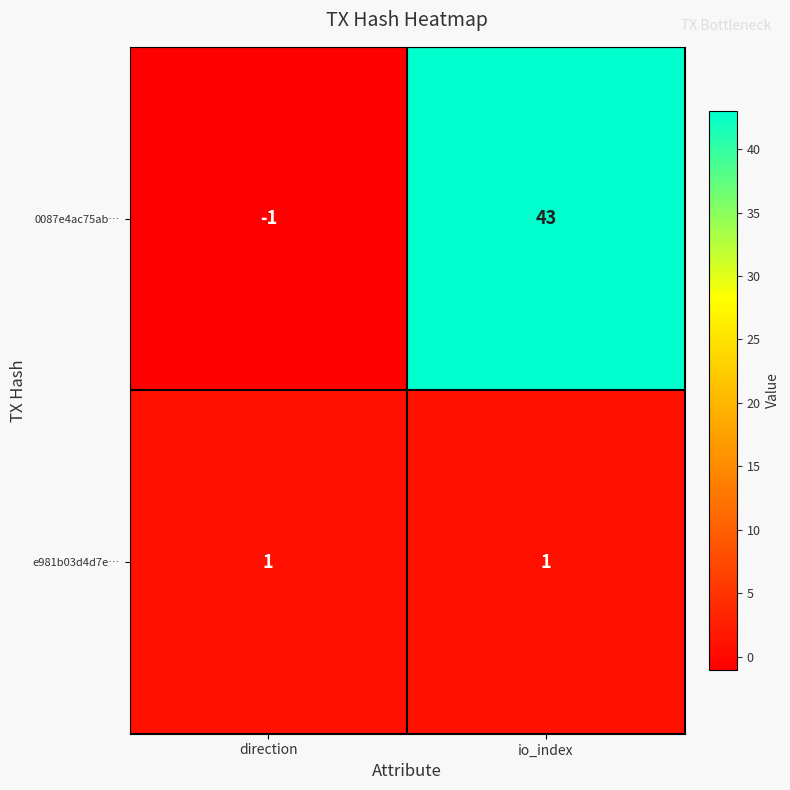

Rank the series by their average value, from highest to lowest.

0087e4ac75ab…, e981b03d4d7e…